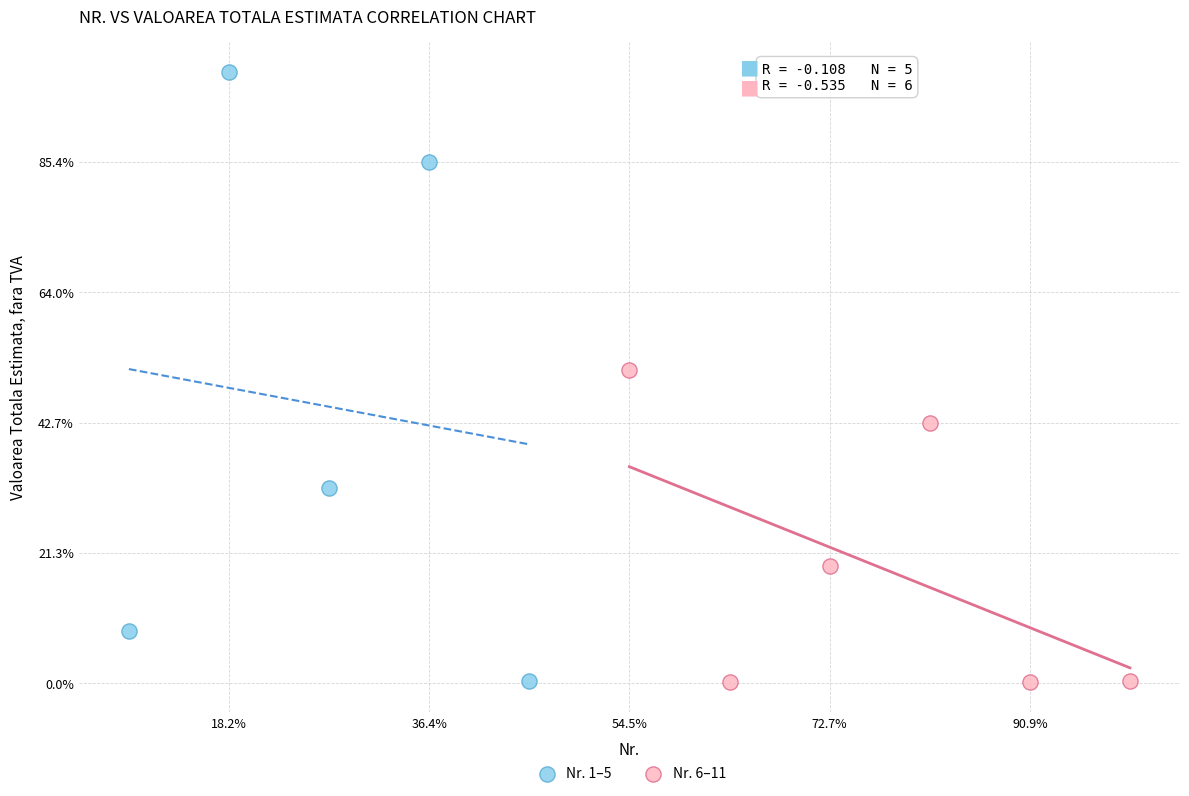

What are all the series names shown in the legend?

Nr. 1–5, Nr. 6–11